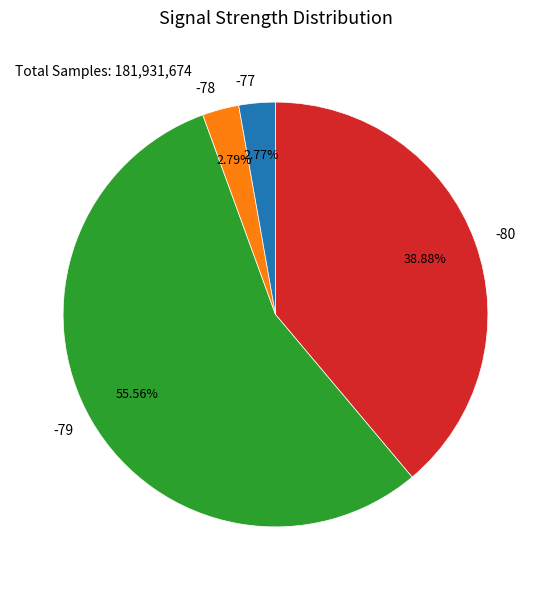

What is the ratio of the value at -80 to the value at -79?

0.7